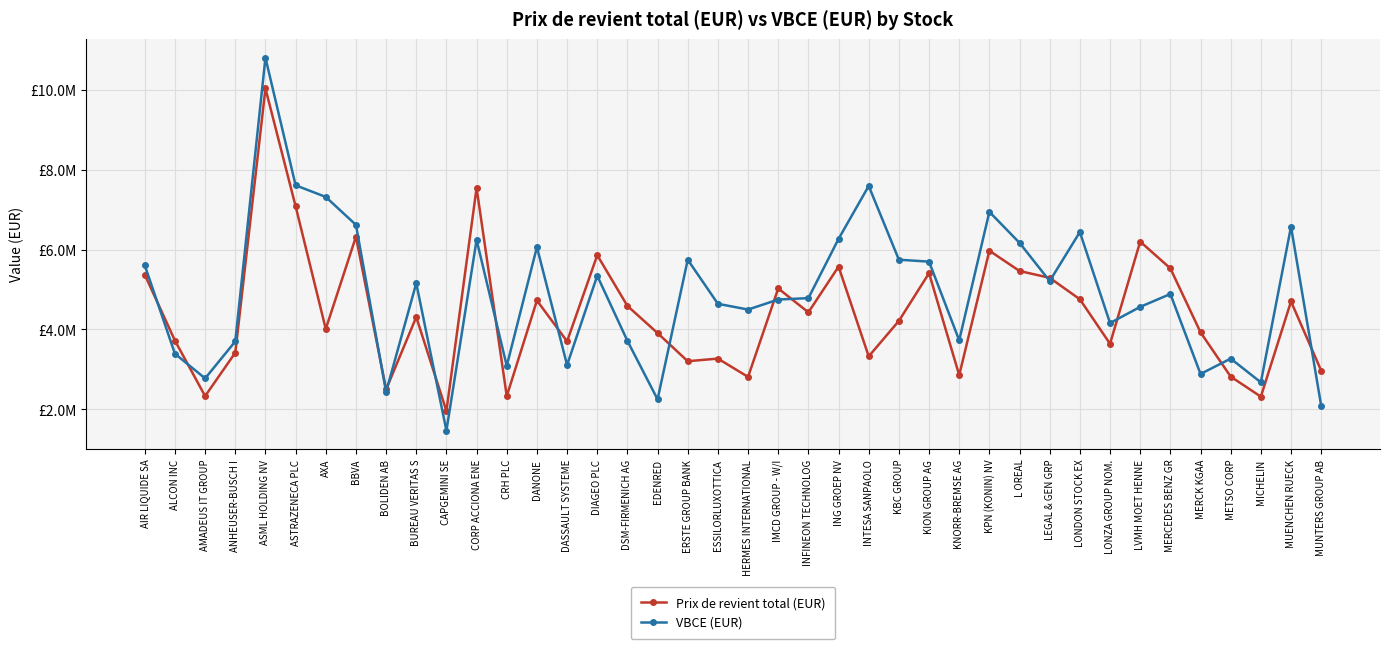

At which category is the sum across all series the highest?

ASML HOLDING NV